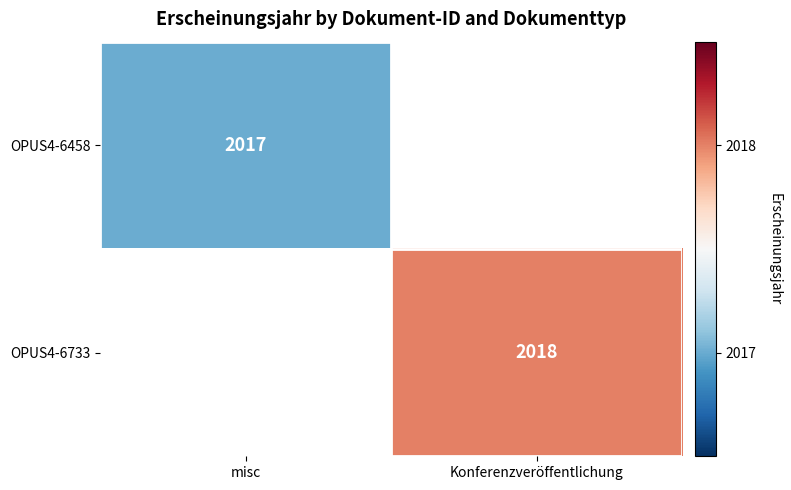

How many categories are shown in the chart?

2